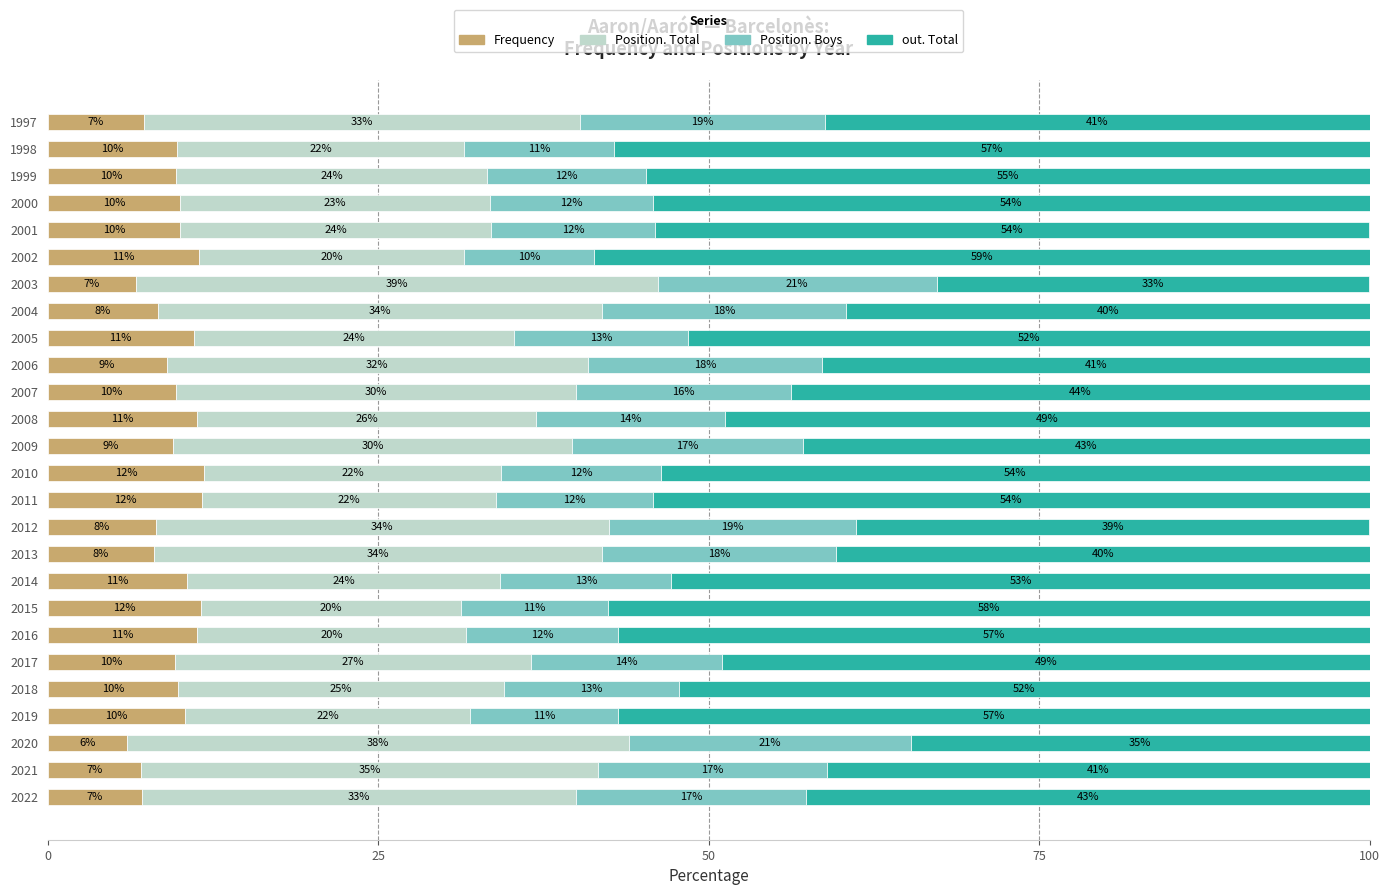

What are all the series names shown in the legend?

Frequency, Position. Total, Position. Boys, out. Total